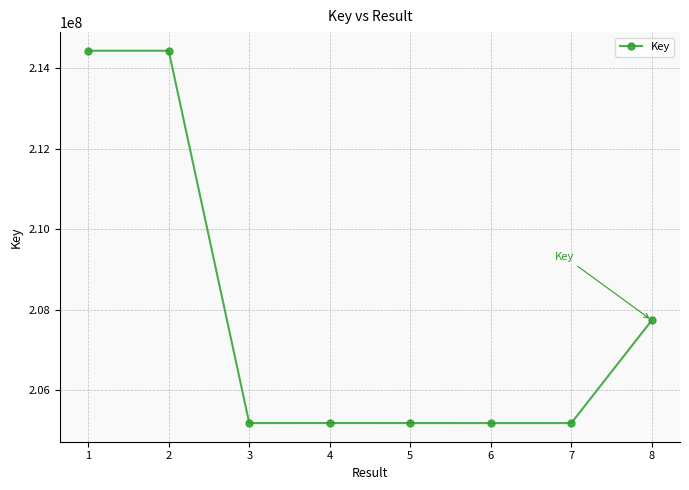

What is the value of the 7th point from the left?

205188131